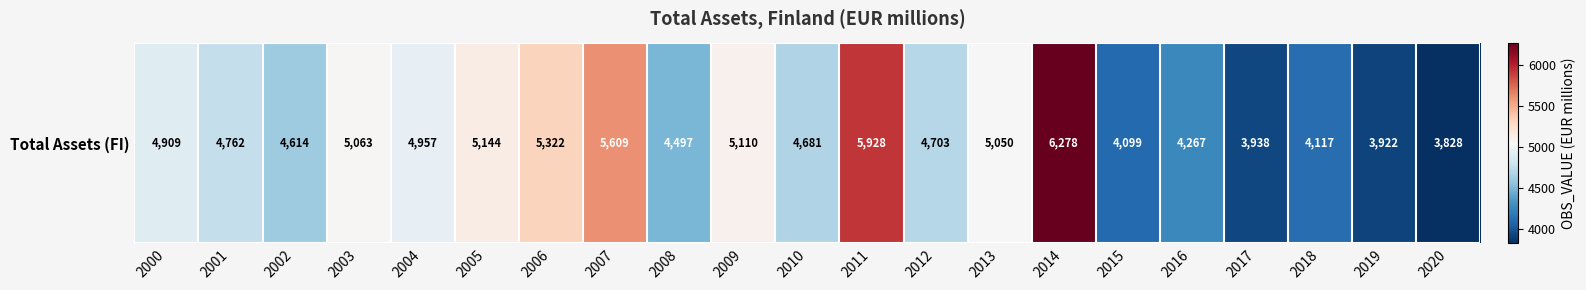

Approximately how many times larger is the value at 2018 compared to 2020?

1.1